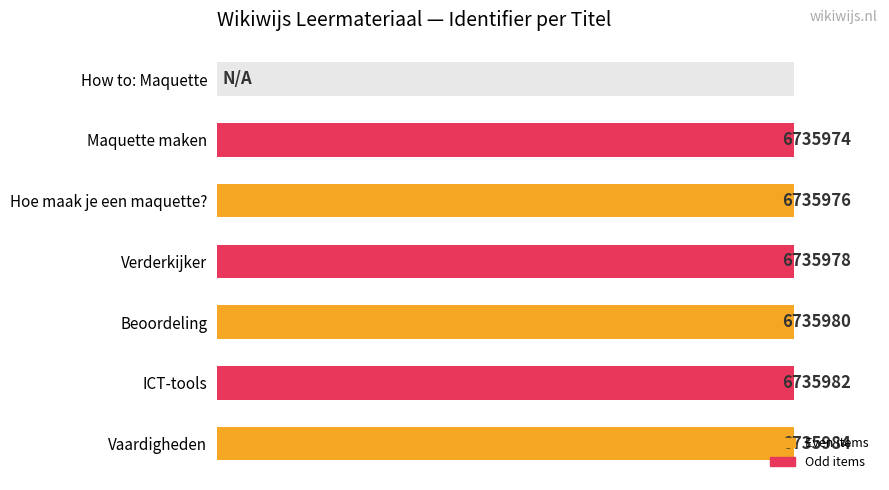

Count the number of values greater than 99.

6